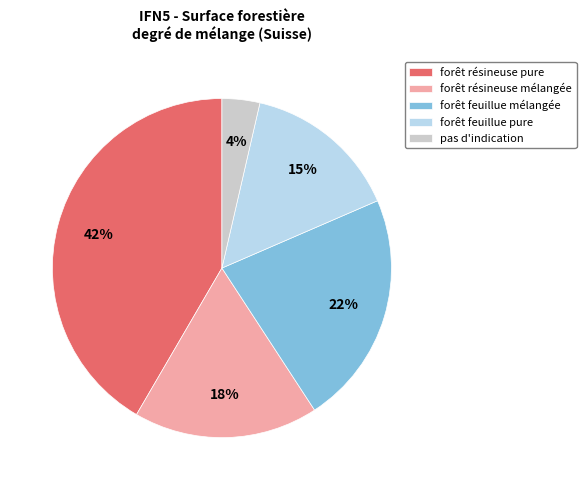

Combined, do forêt résineuse mélangée and forêt feuillue pure account for over 50%?

No